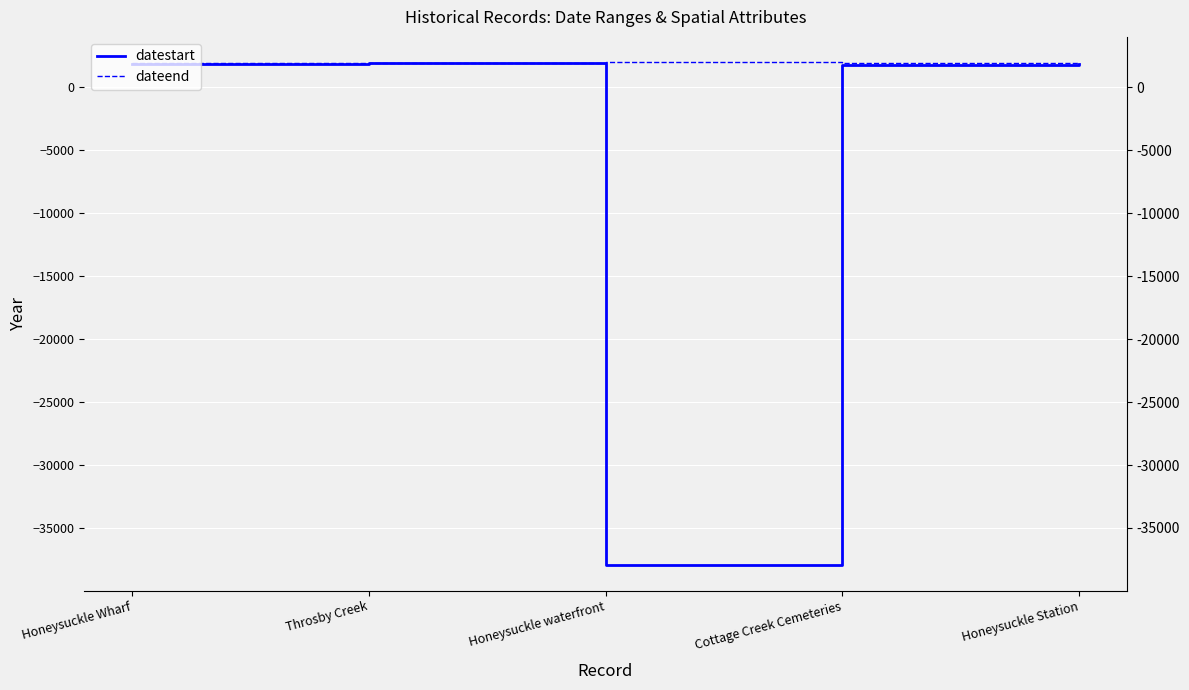

Reading left to right, what are all the values shown in this chart?

datestart: Honeysuckle Wharf=1900	Throsby Creek=1936	Honeysuckle waterfront=-37978	Cottage Creek Cemeteries=1825	Honeysuckle Station=1853
dateend: Honeysuckle Wharf=1920	Throsby Creek=1935	Honeysuckle waterfront=2022	Cottage Creek Cemeteries=1916	Honeysuckle Station=1936